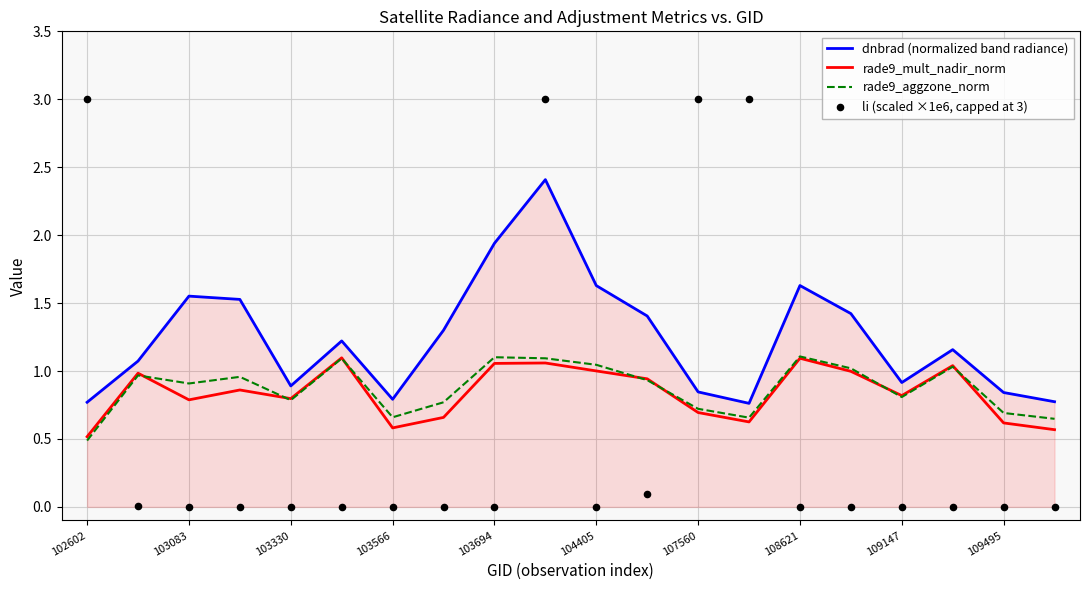

Which series has the largest Y range (max minus min)?

li (scaled ×1e6, capped at 3)